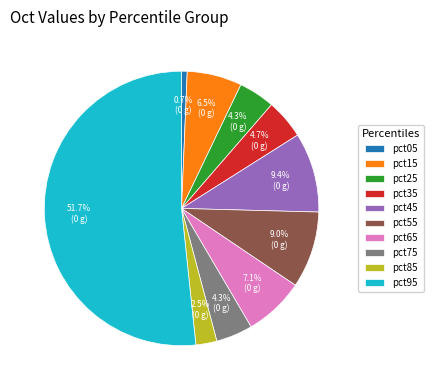

To the nearest percent, what percentage of the pie is pct95?

52%